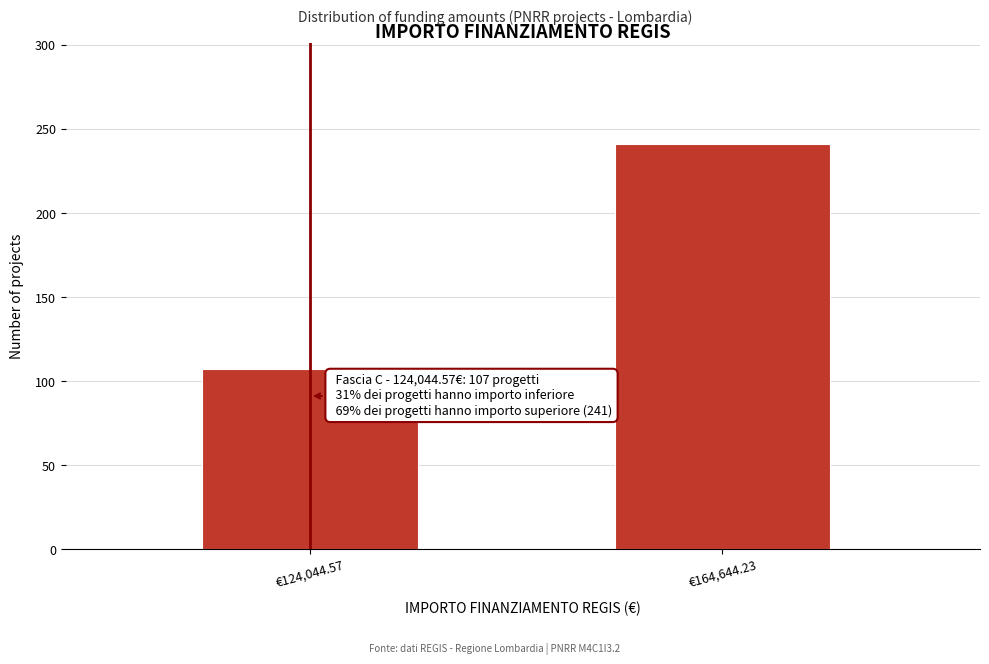

Reading left to right, list all the values displayed in this chart.

107	241